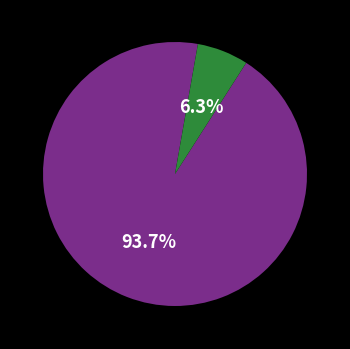

Does any single category account for the majority?

Yes